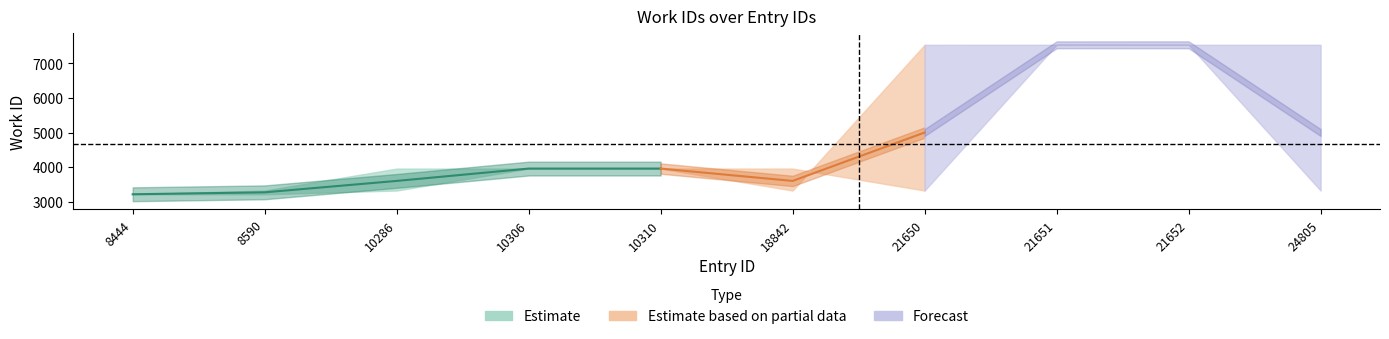

What is the average value of the mid series?

4667